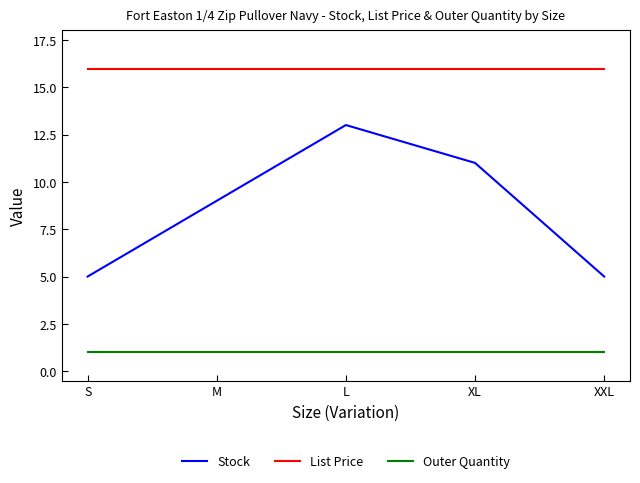

Which series changed the most between L and XXL?

Stock